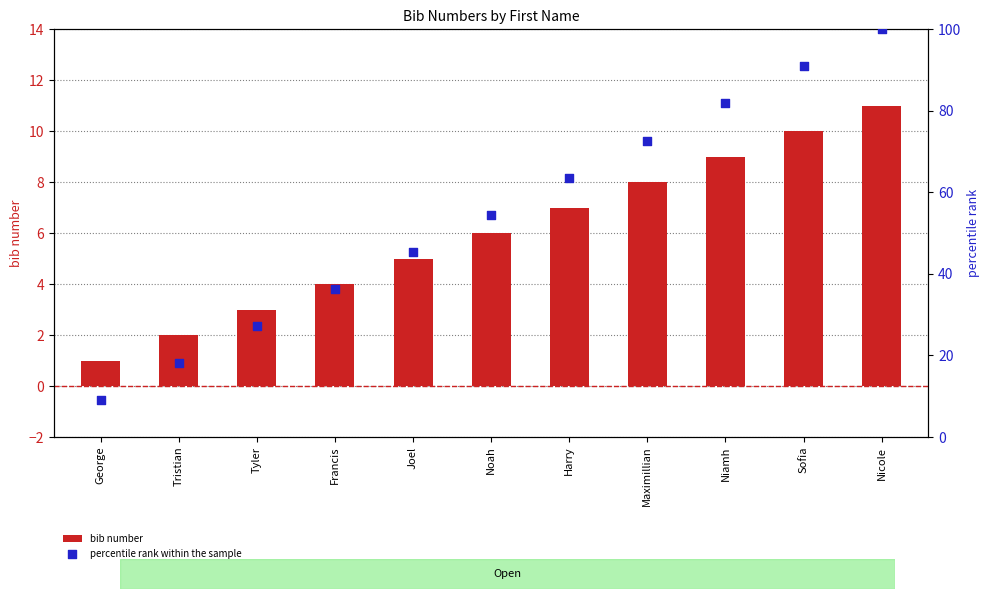

At which category is the sum across all series the highest?

Nicole